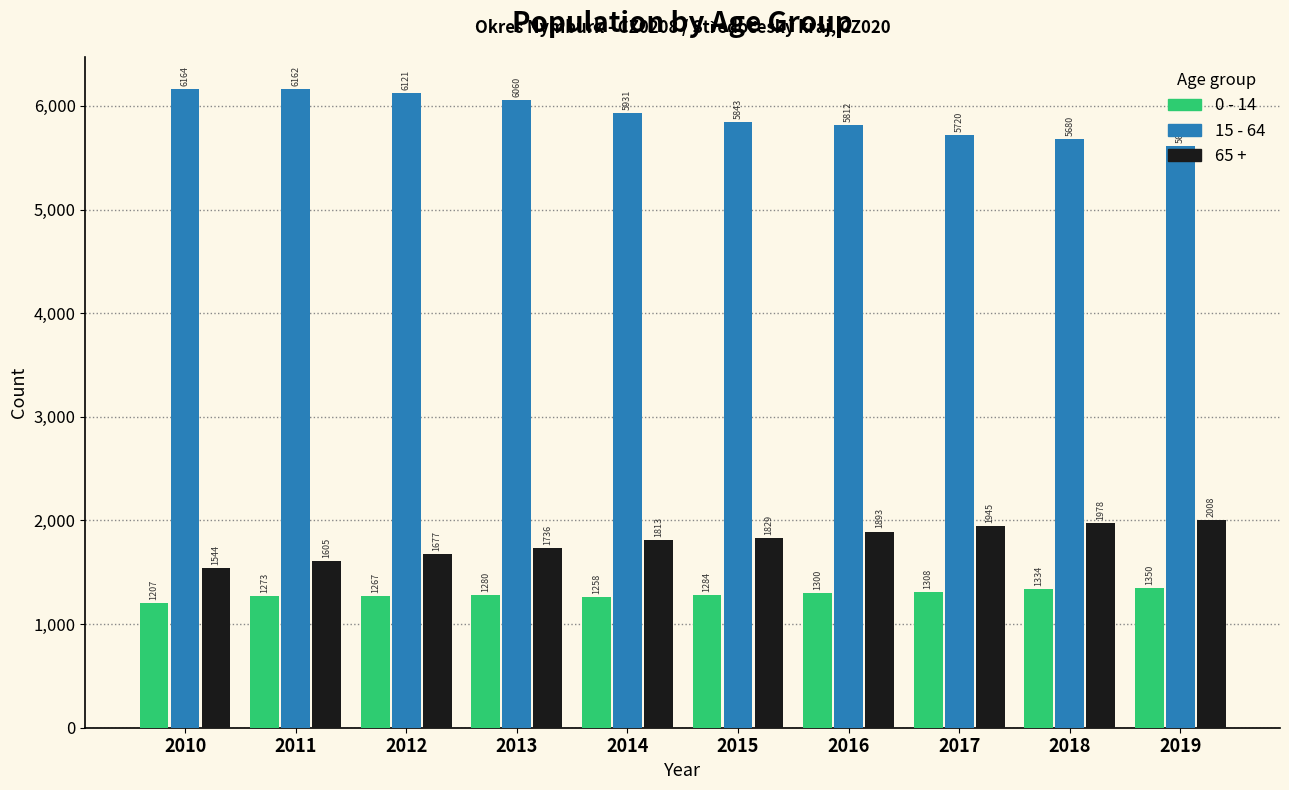

The value of 15 - 64 at 2014 is 5931. True or false?

True